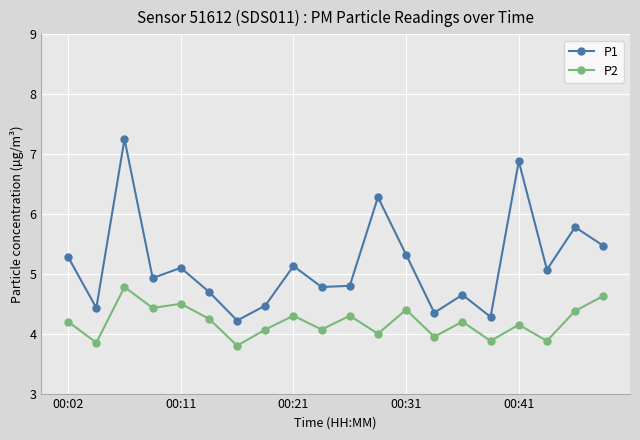

Rank the series by their average value, from lowest to highest.

P2, P1